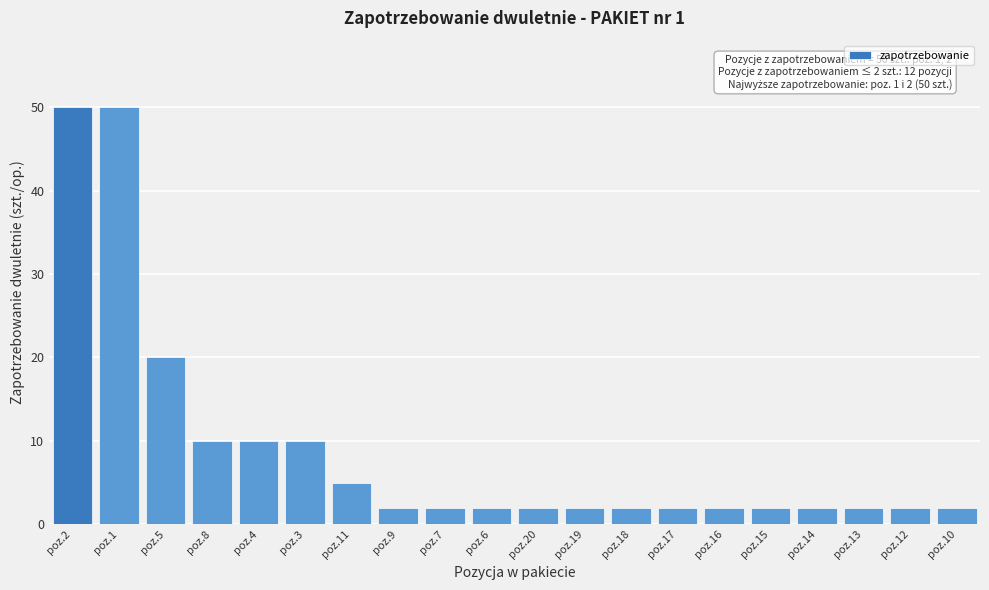

Reading left to right, what are all the values shown in this chart?

50	50	20	10	10	10	5	2	2	2	2	2	2	2	2	2	2	2	2	2